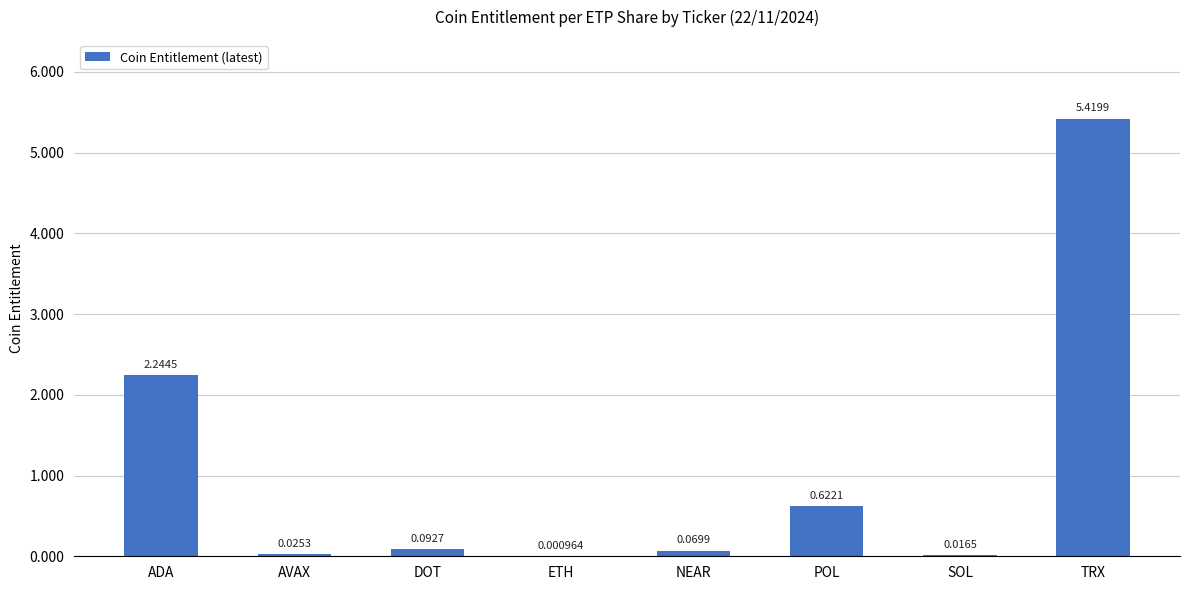

What value does the data have at TRX?

5.4